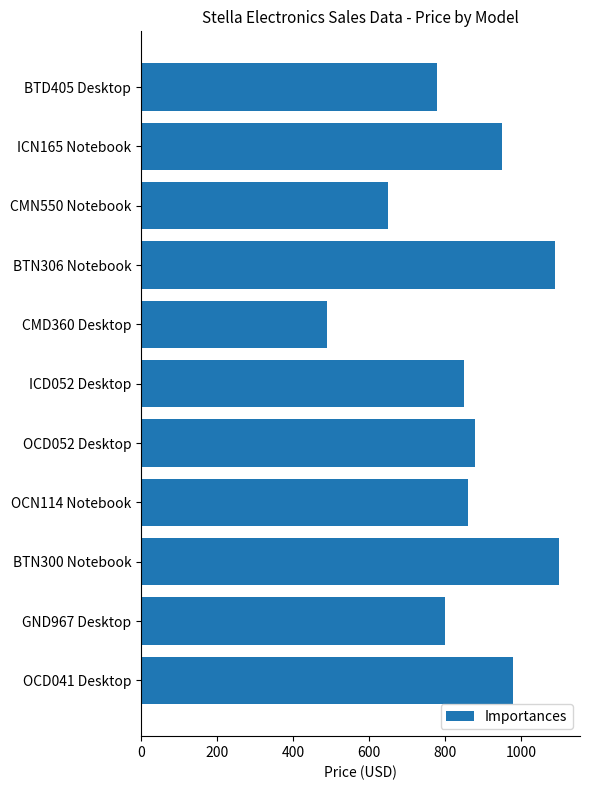

Does the chart contain stacked bars?

No